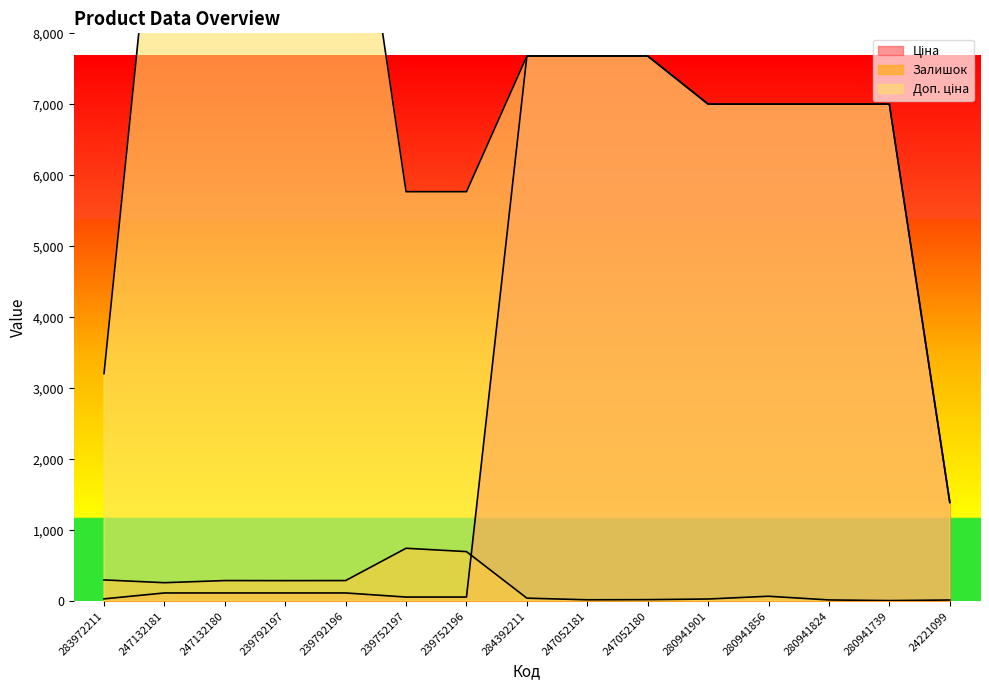

What position from the right is 239792196?

11